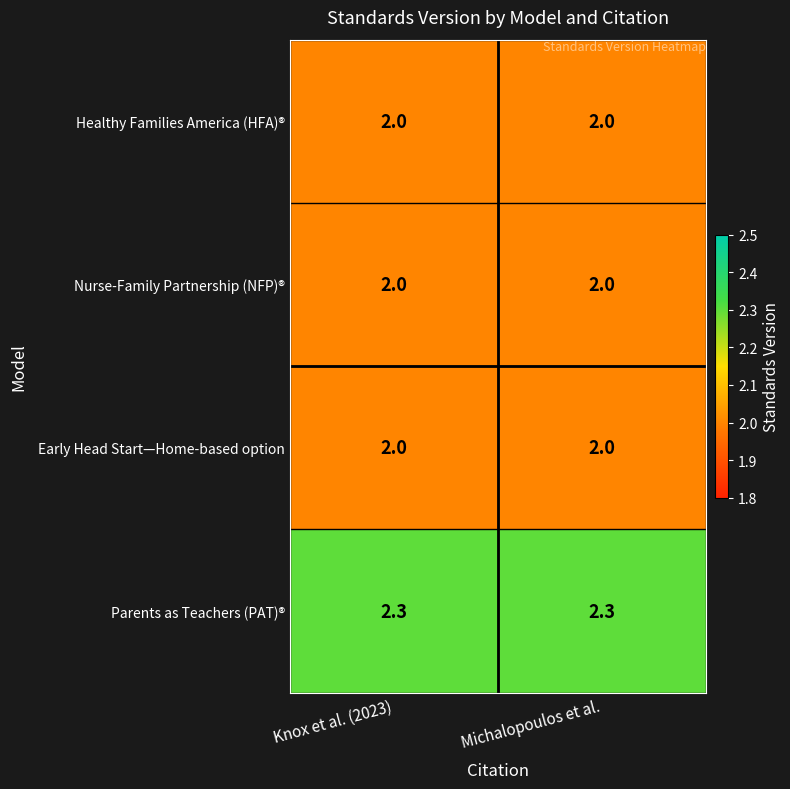

The Healthy Families America (HFA)® series shows 3.1 at Michalopoulos et al.. True or false?

False